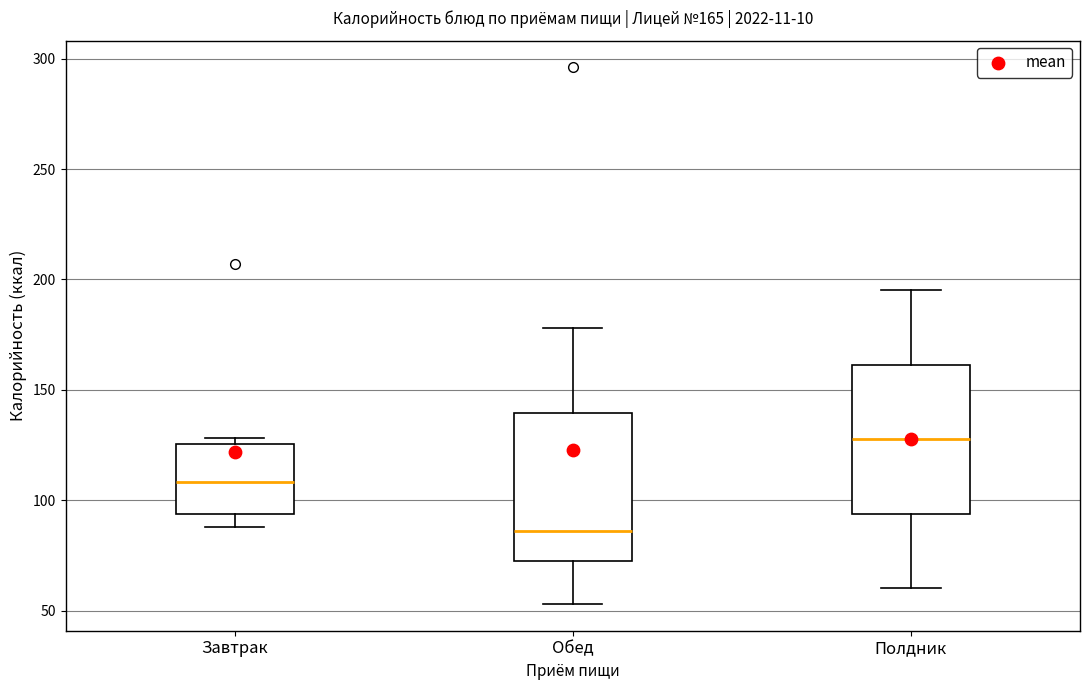

Which box has the highest median line?

Полдник